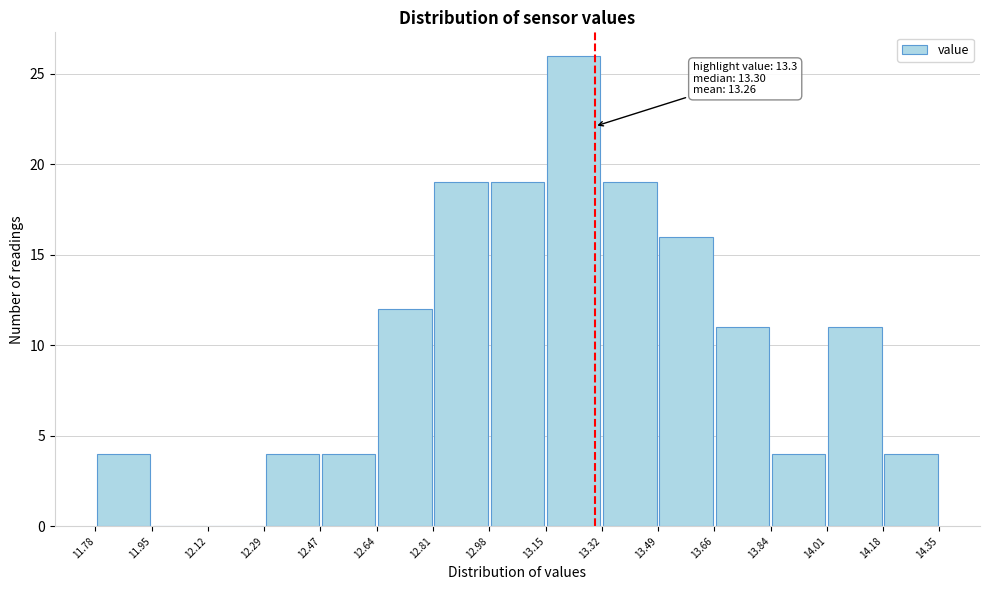

Which range on the x-axis has the tallest bar?

13.15 to 13.32